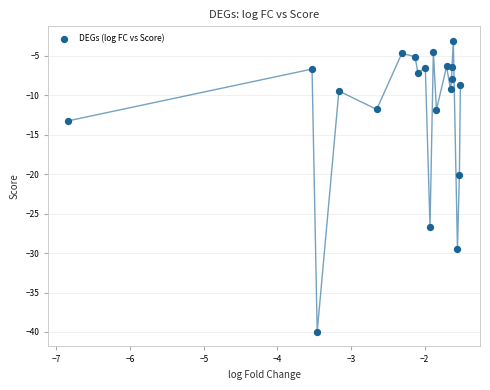

What is the range of Y values (max minus min)?

36.9